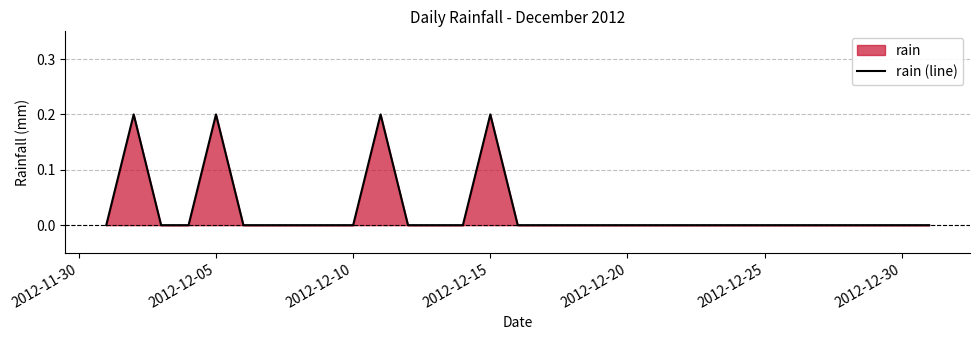

Does the chart display data point markers on the line(s)?

No